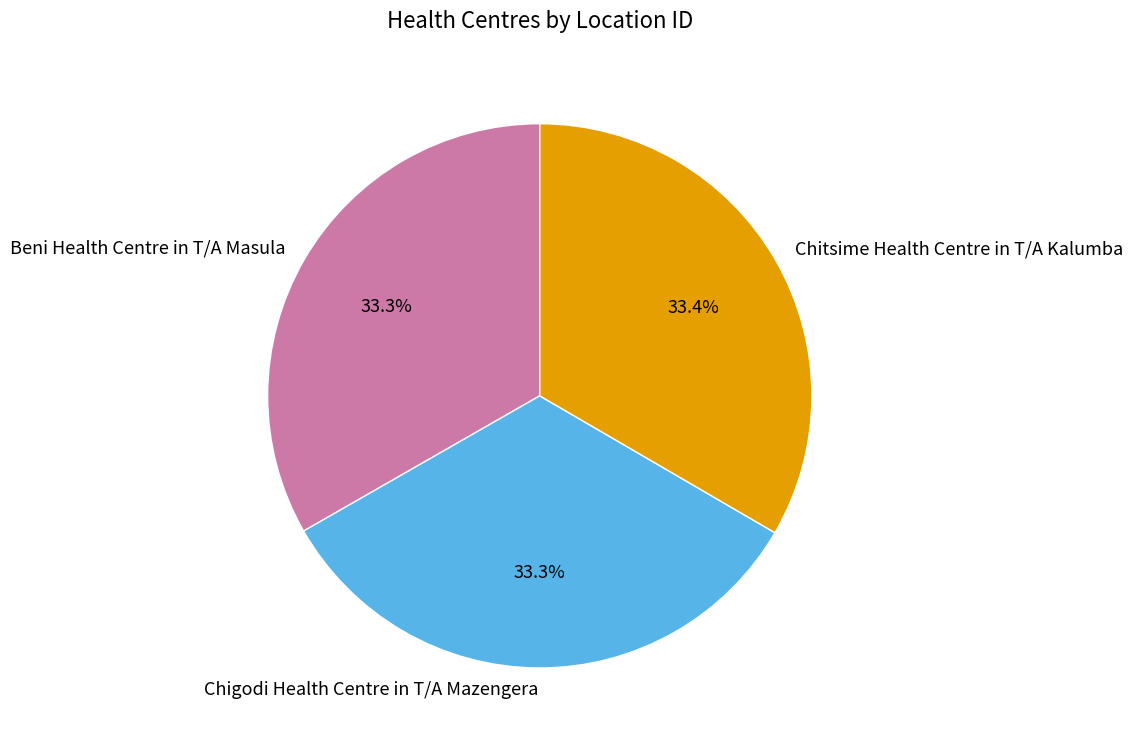

Approximately how many times larger is the value at Chitsime Health Centre in T/A Kalumba compared to Chigodi Health Centre in T/A Mazengera?

1.0